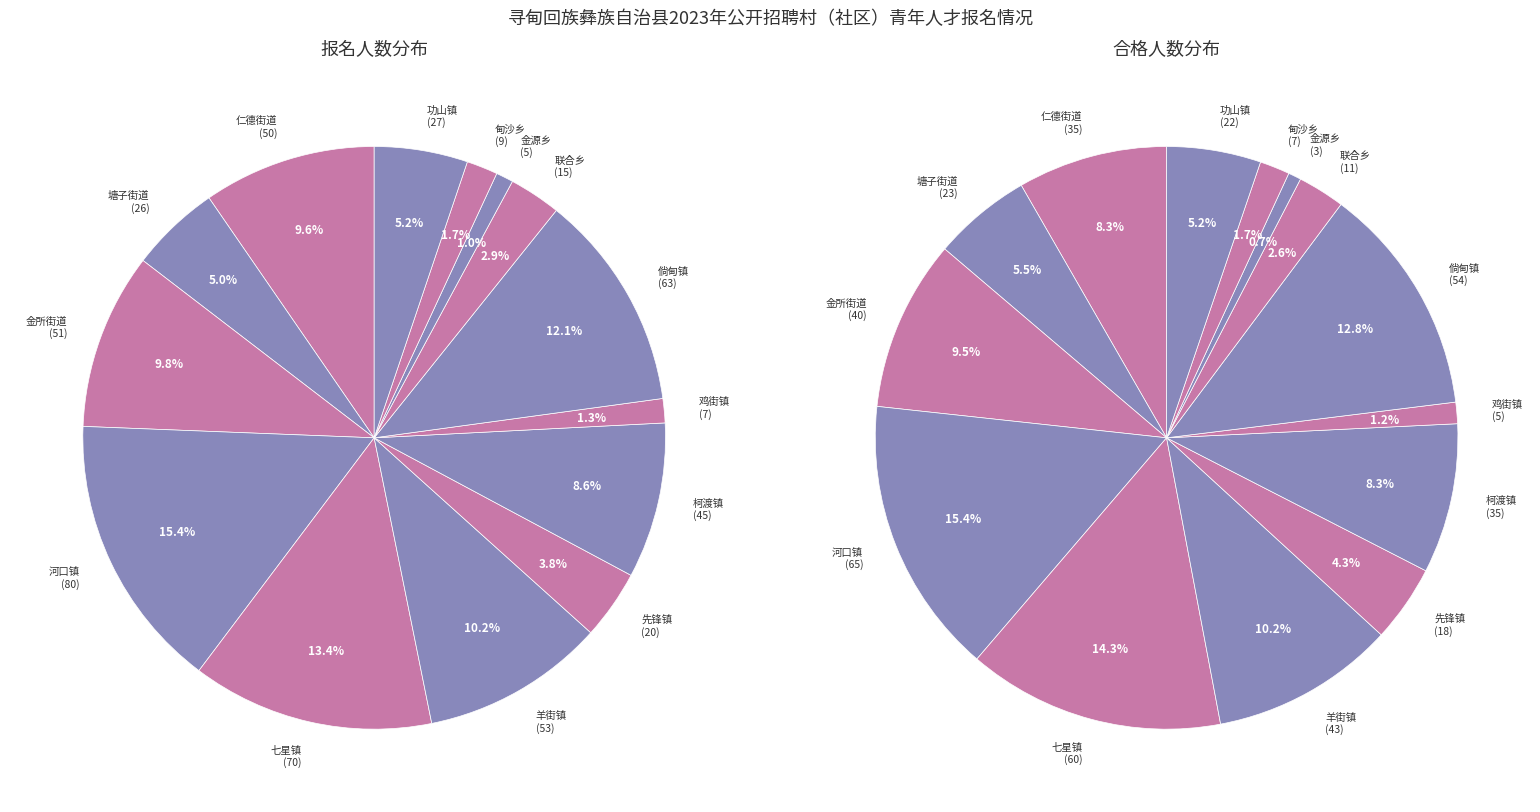

To the nearest percent, what is the average slice percentage?

7%